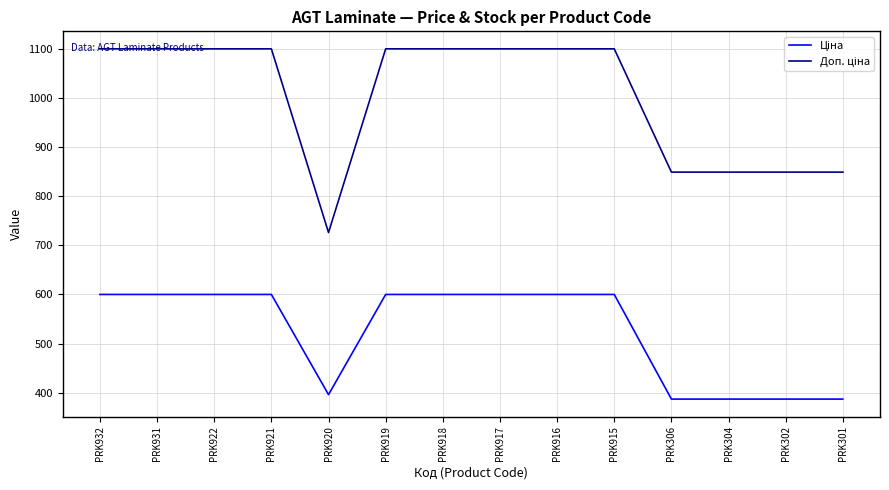

What is the maximum value shown in the chart?

1100.0